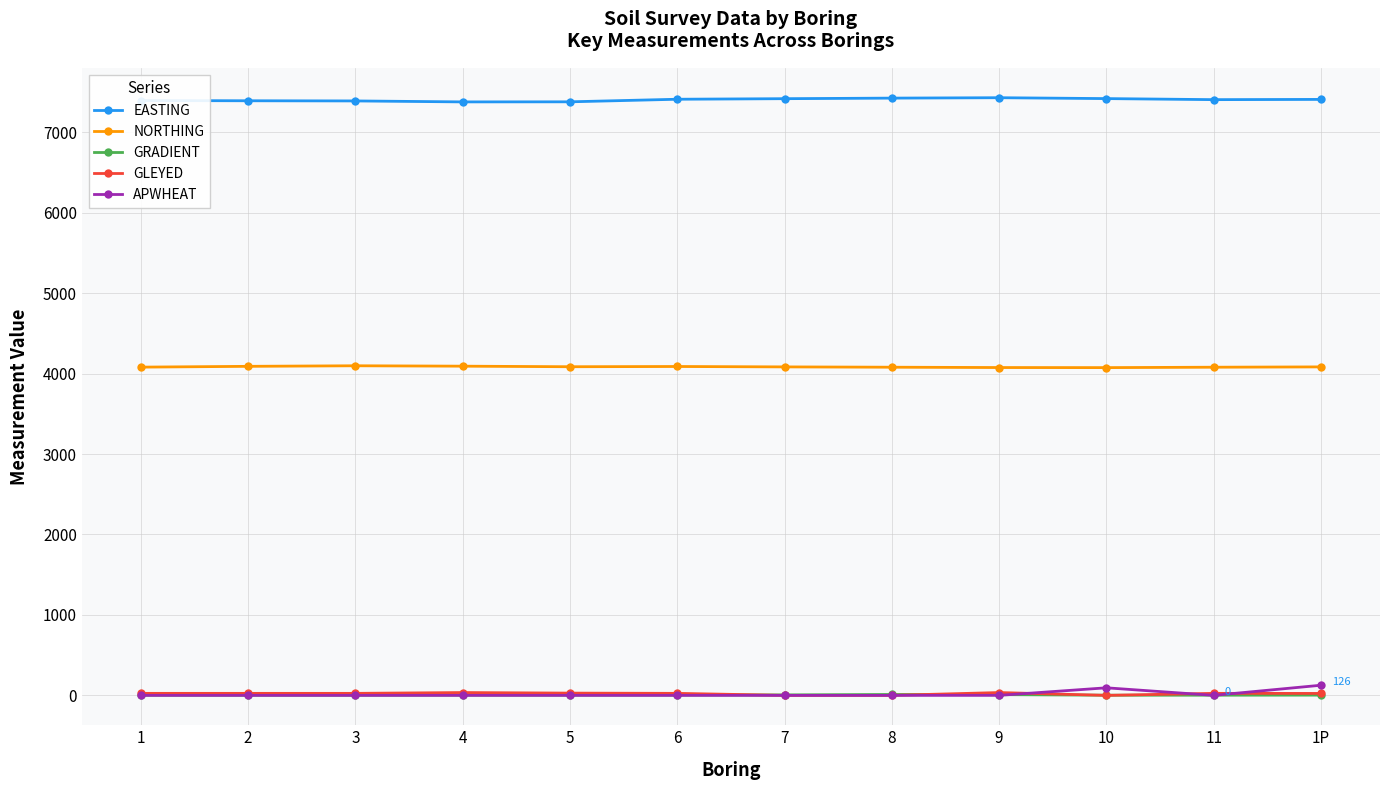

What is the maximum value for NORTHING?

4097